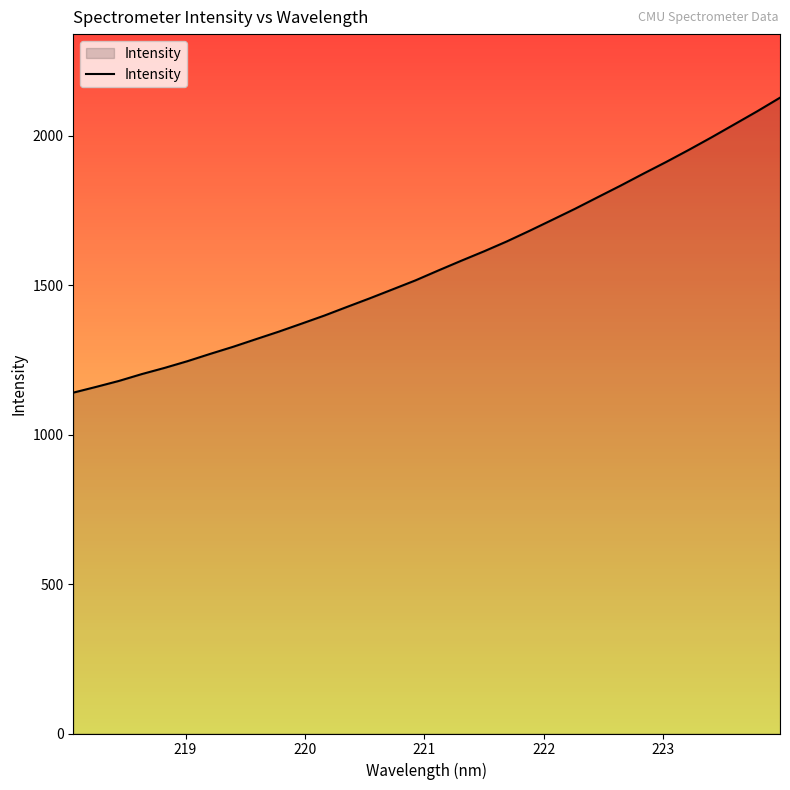

What is the difference between the maximum and minimum values?

987.1